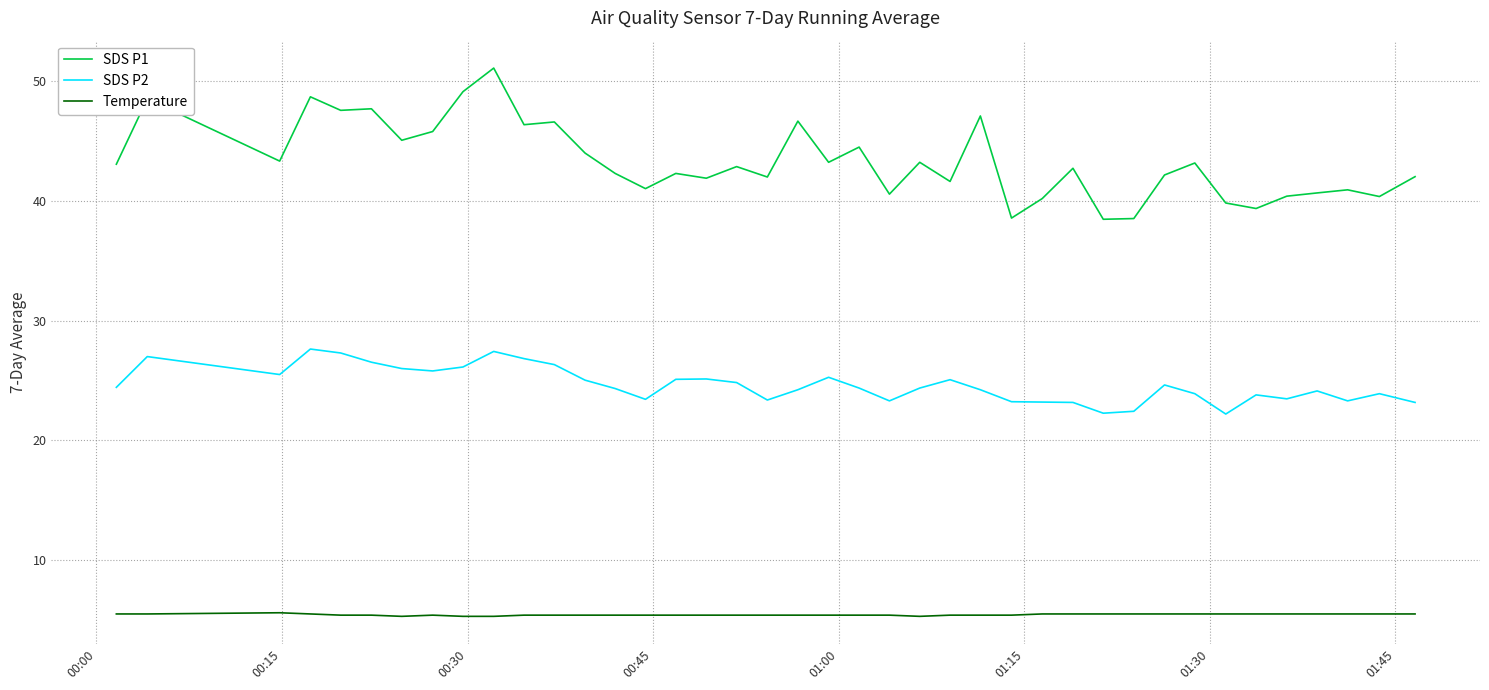

True or false: SDS P2 and SDS P1 intersect in this chart.

False